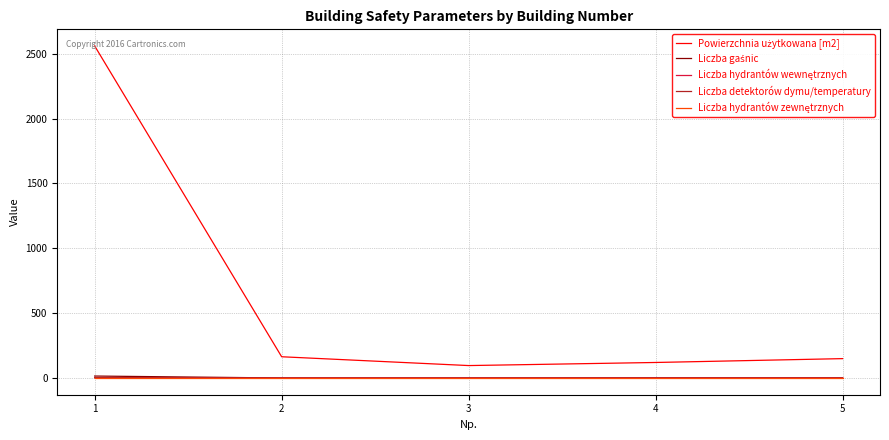

What is the maximum value shown in the chart?

2560.0